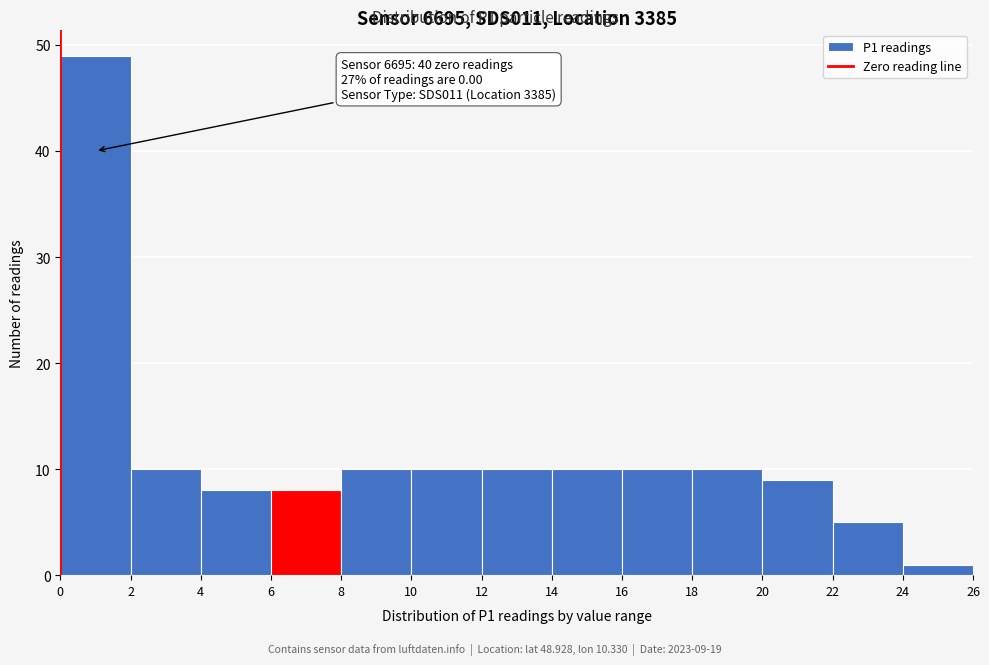

Over which range of the x-axis is the bar tallest?

0 to 2